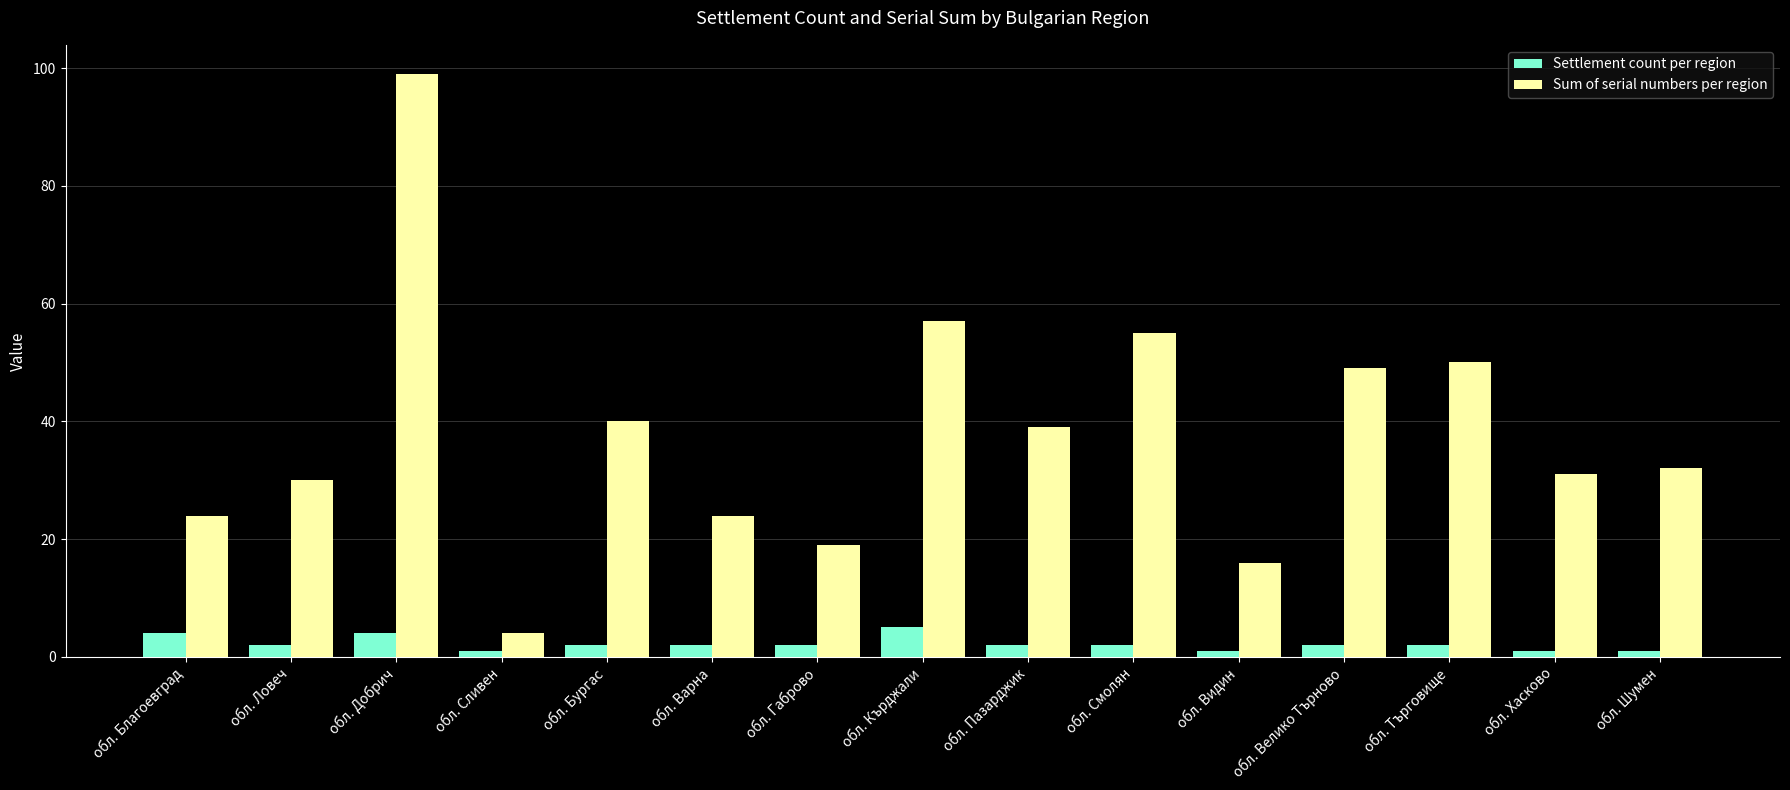

Reading left to right, transcribe all the data shown in this chart.

Settlement count per region: обл. Благоевград=4	обл. Ловеч=2	обл. Добрич=4	обл. Сливен=1	обл. Бургас=2	обл. Варна=2	обл. Габрово=2	обл. Кърджали=5	обл. Пазарджик=2	обл. Смолян=2	обл. Видин=1	обл. Велико Търново=2	обл. Търговище=2	обл. Хасково=1	обл. Шумен=1
Sum of serial numbers per region: обл. Благоевград=24	обл. Ловеч=30	обл. Добрич=99	обл. Сливен=4	обл. Бургас=40	обл. Варна=24	обл. Габрово=19	обл. Кърджали=57	обл. Пазарджик=39	обл. Смолян=55	обл. Видин=16	обл. Велико Търново=49	обл. Търговище=50	обл. Хасково=31	обл. Шумен=32